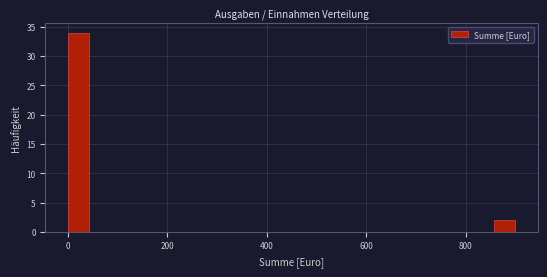

Around what value on the x-axis is the tallest bar? Give the approximate position of its centre, as read against the axis.

20